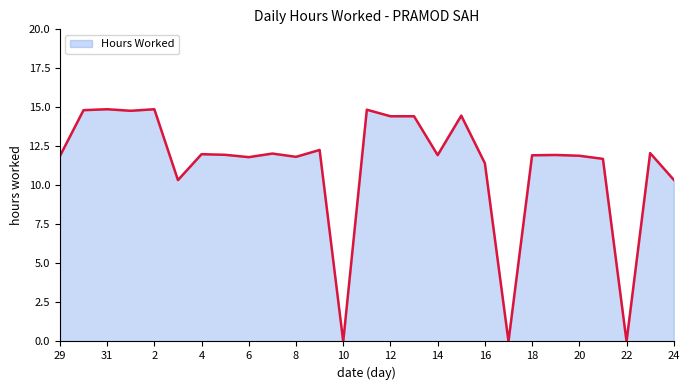

Rank the categories by value from highest to lowest.

31, 2, 11, 30, 1, 15, 12, 13, 9, 23, 7, 4, 5, 19, 14, 18, 20, 29, 8, 6, 21, 16, 24, 3, 10, 17, 22